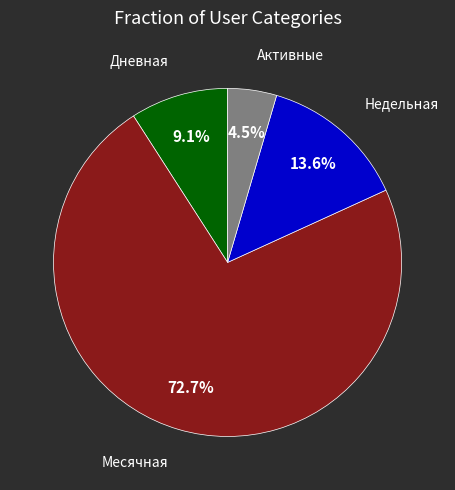

Is there a majority slice in this chart?

Yes